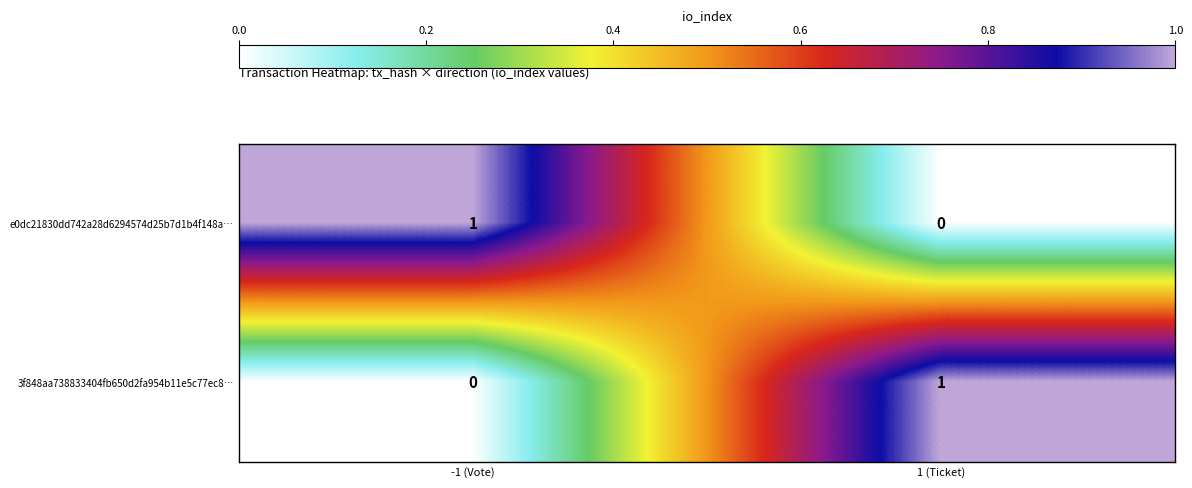

At which label is e0dc21830dd742a28d6294574d25b7d1b4f148a… closest to 0?

1 (Ticket)